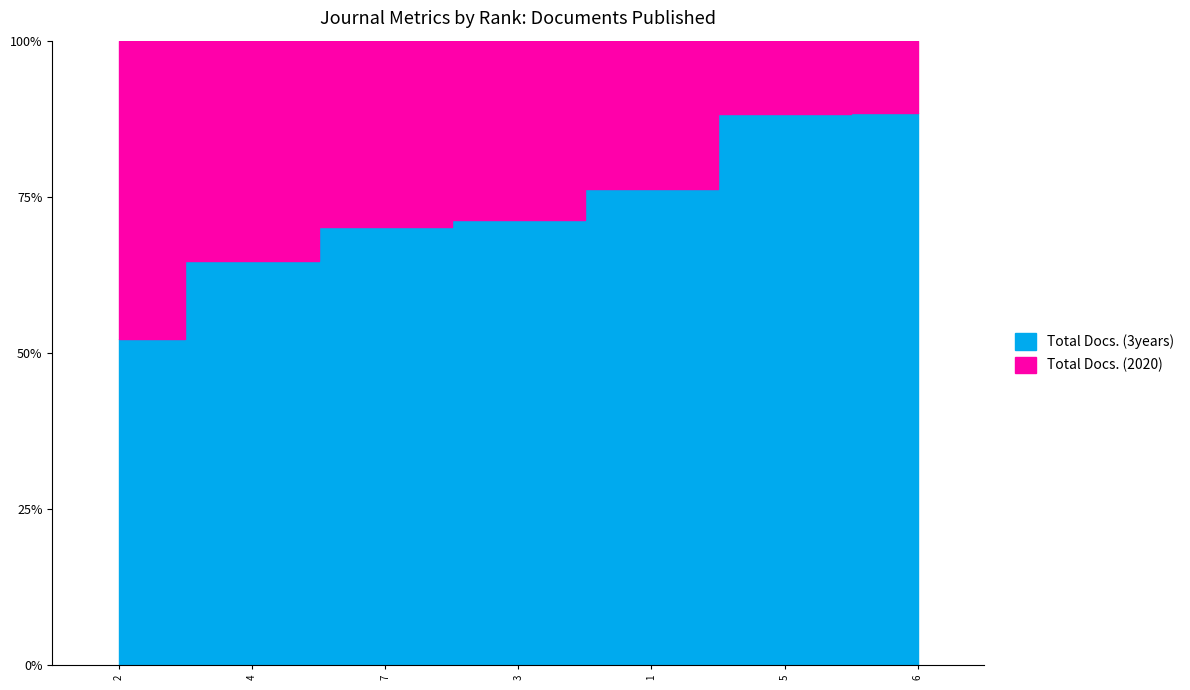

What are all the series names shown in the legend?

Total Docs. (2020), Total Docs. (3years)